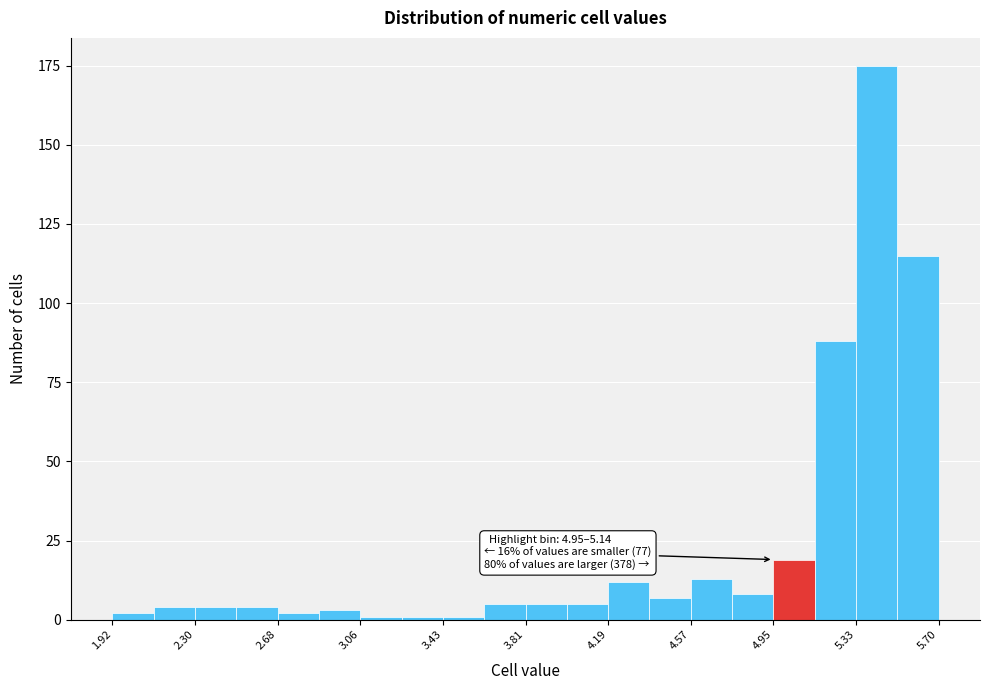

Read against the x-axis, roughly where is the centre of the tallest bar?

5.40